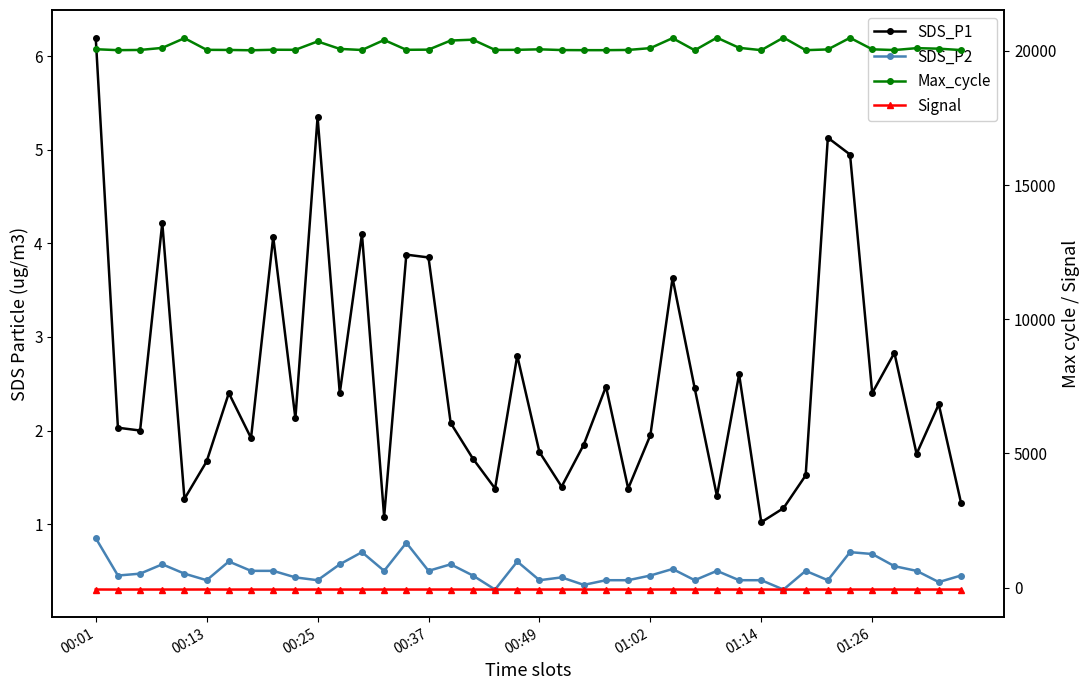

At which category does the chart reach its minimum across all series?

00:13